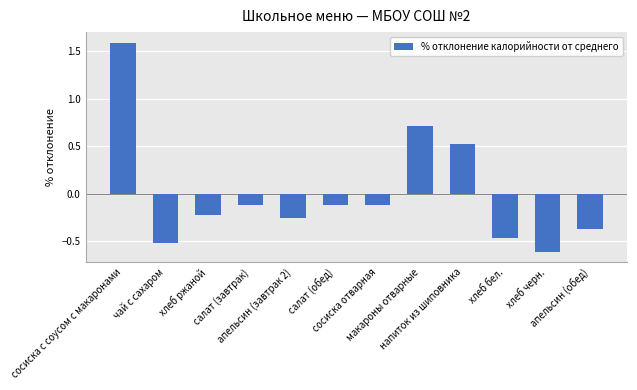

How many values exceed 0?

3